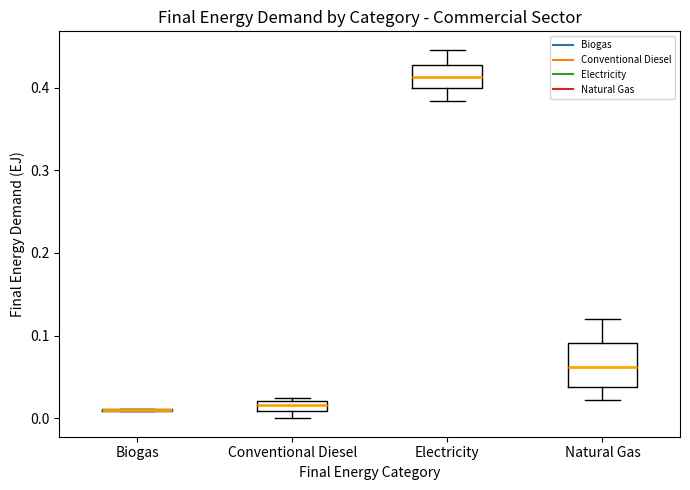

Comparing the boxes themselves (not the whiskers), which one is the tallest?

Natural Gas